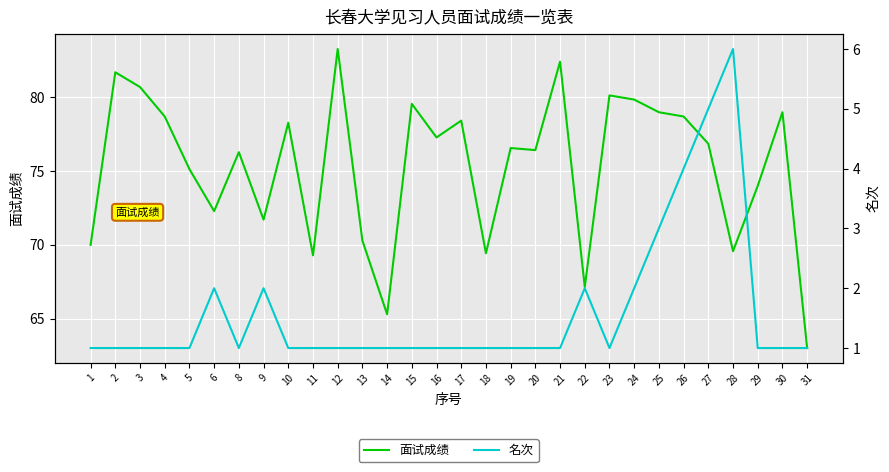

Is this an area chart (filled region under the line)?

No